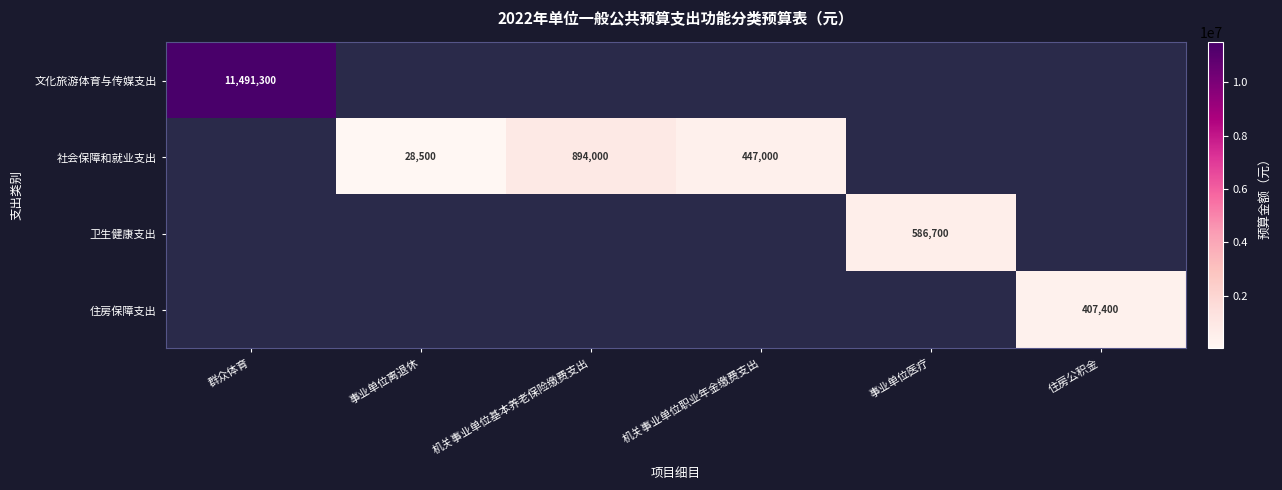

The value of 社会保障和就业支出 at 机关事业单位职业年金缴费支出 is 447000. True or false?

True